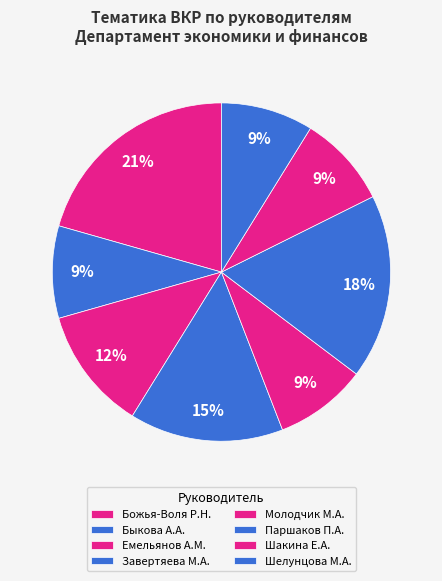

Is Божья-Воля Р.Н. the majority of the pie?

No